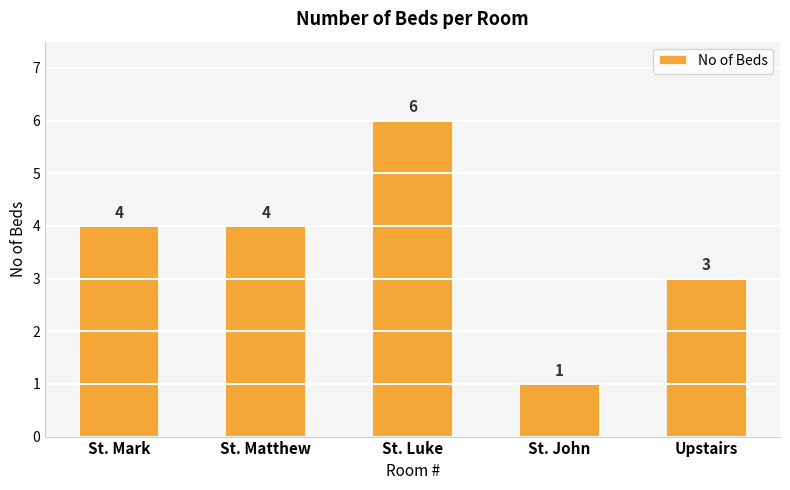

What is the ratio of the value at St. Luke to the value at St. Mark?

1.5